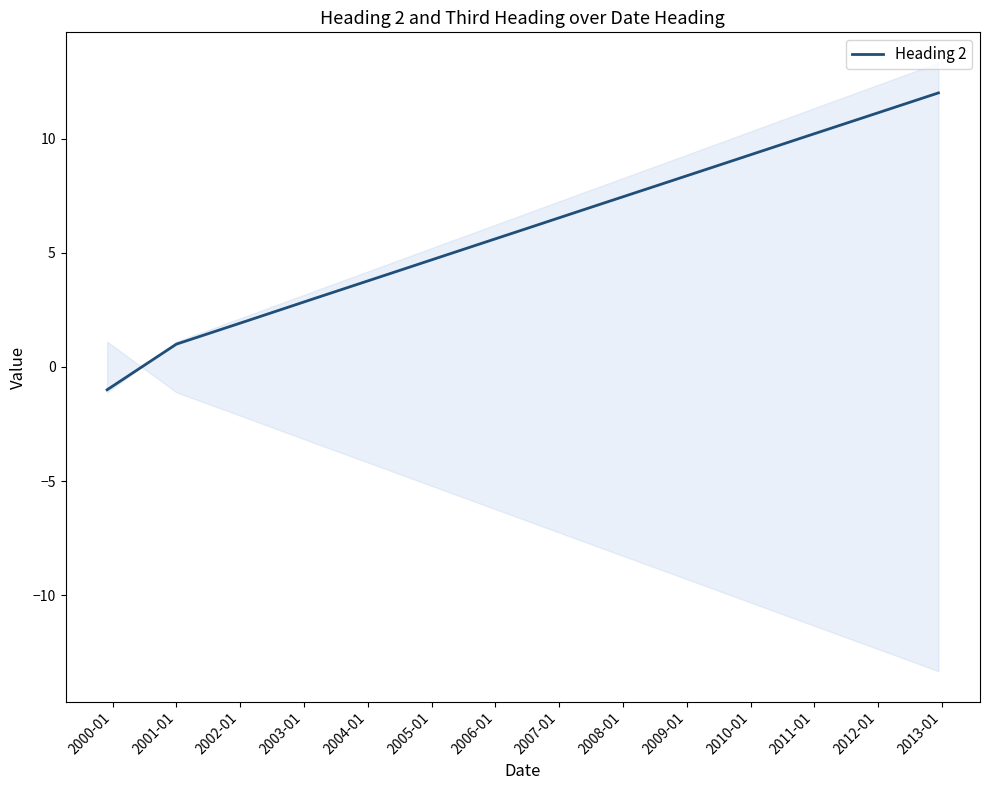

What is the difference between the second highest and second lowest values?

10